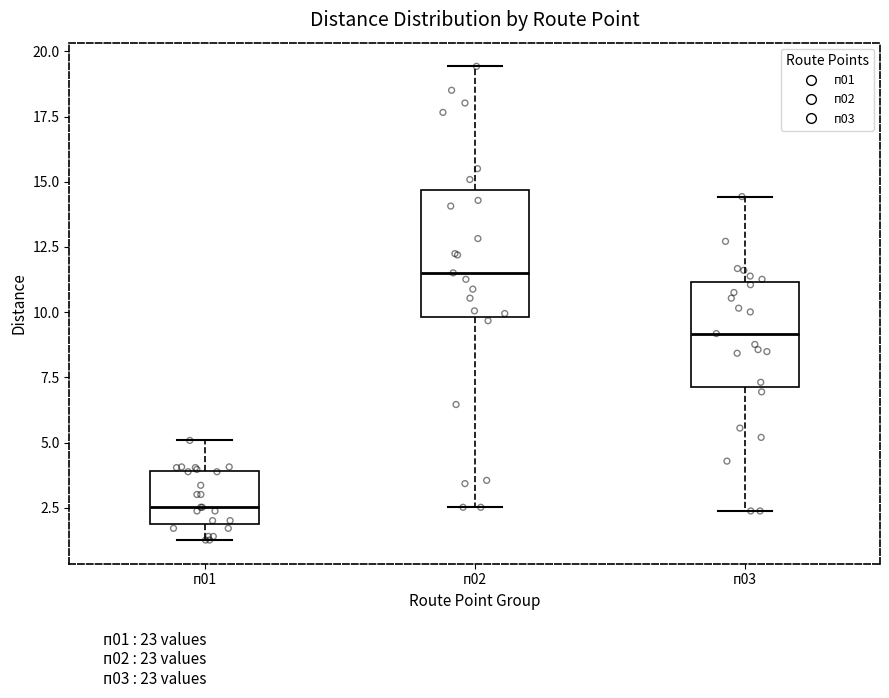

Comparing the boxes themselves (not the whiskers), which one is the tallest?

п02